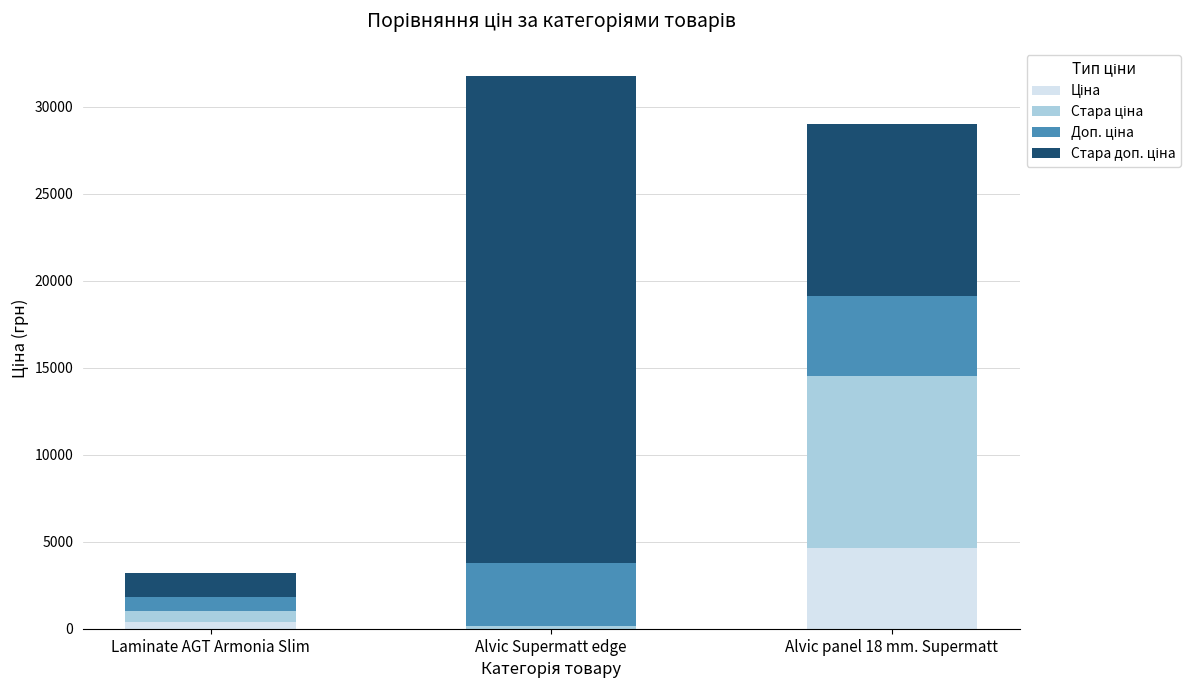

At which category is the sum across all series the highest?

Alvic Supermatt edge